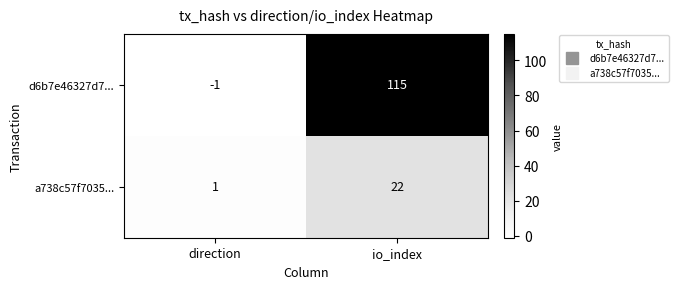

What is the sum of the d6b7e46327d7... values at io_index and direction?

114